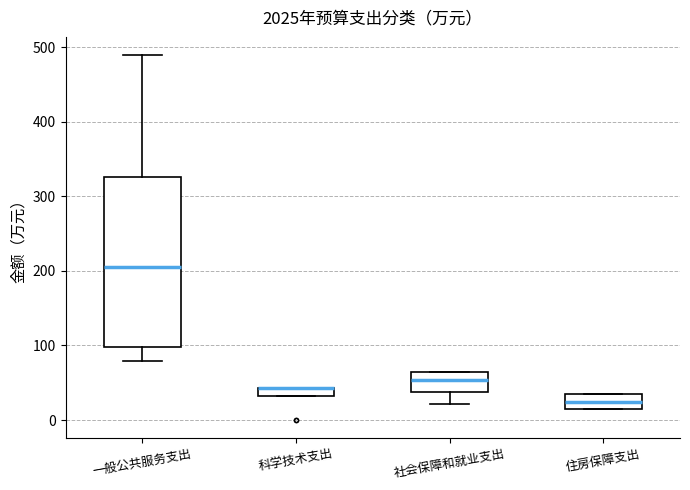

Which box is the tallest, from its lower edge to its upper edge?

一般公共服务支出